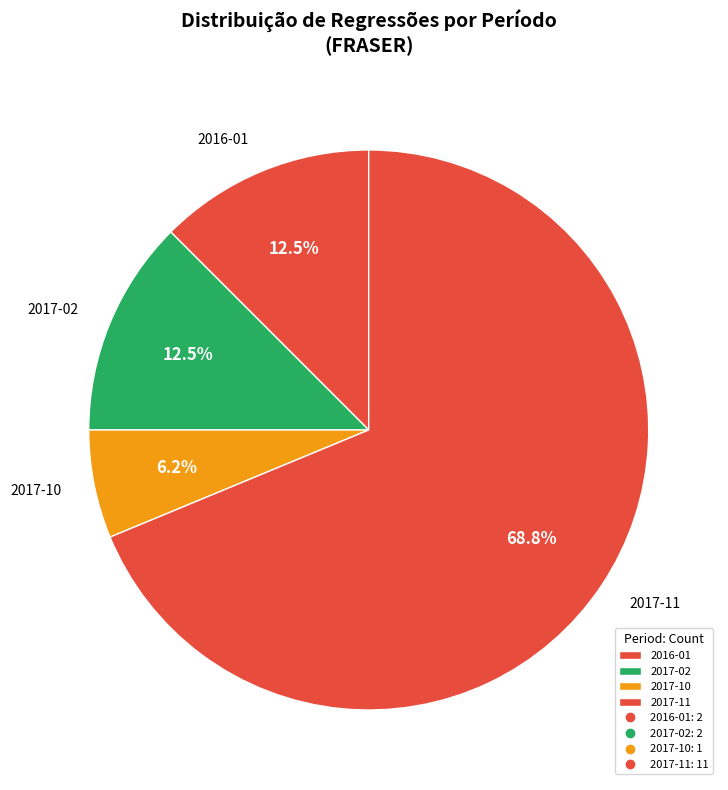

Which category has the biggest portion of the pie?

2017-11